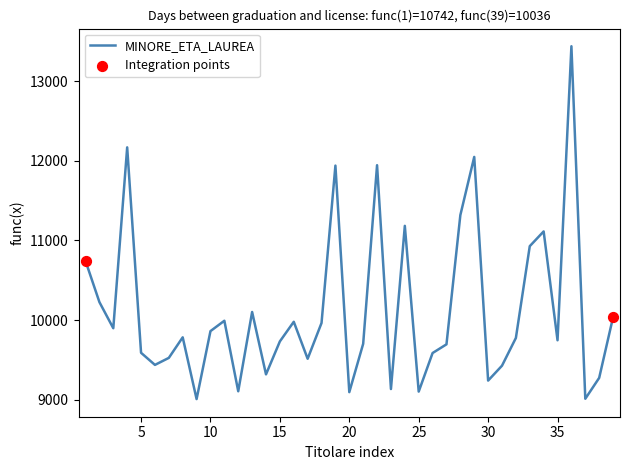

What is the minimum value shown in the chart?

9009